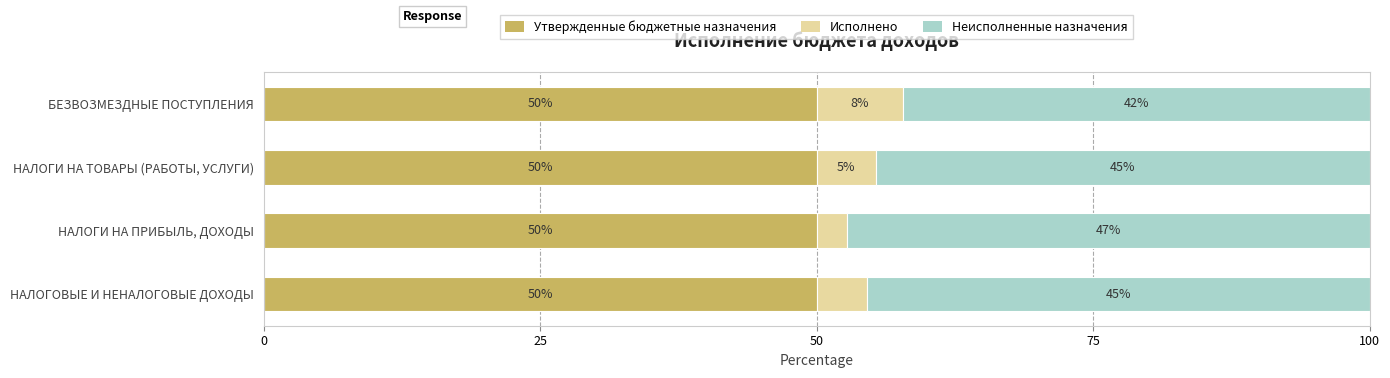

What is the lowest value of the Утвержденные бюджетные назначения series?

50.0